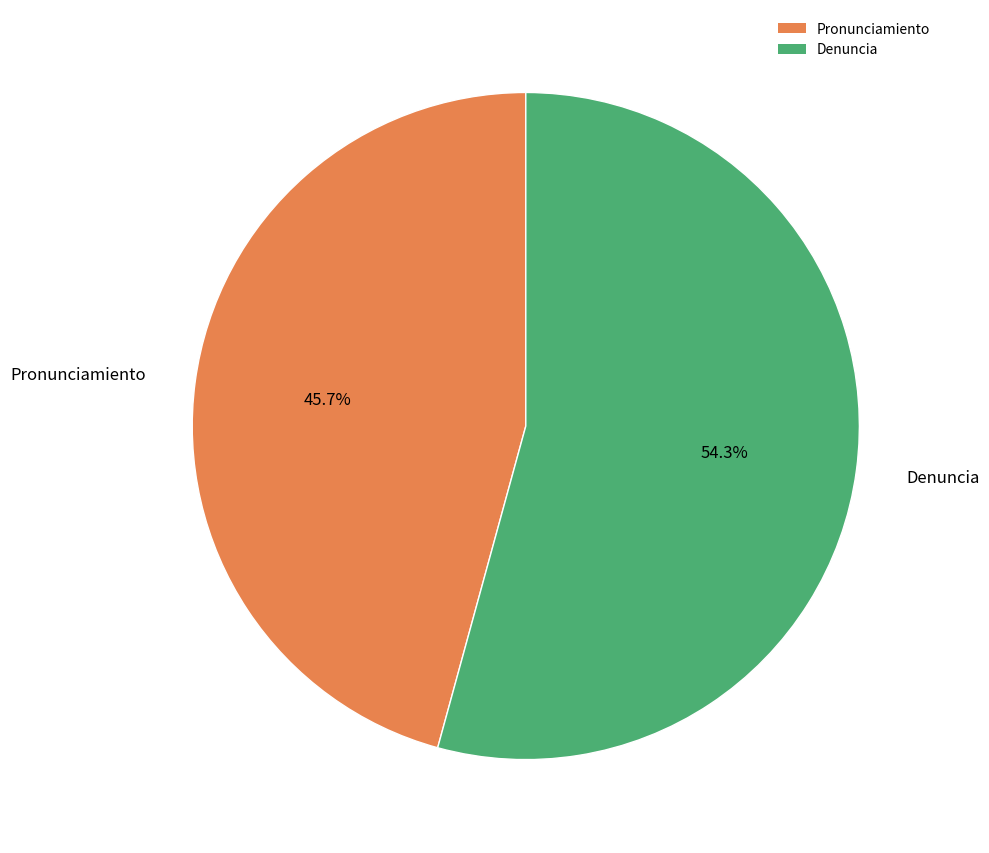

To the nearest percent, what percentage of the pie is Pronunciamiento?

46%